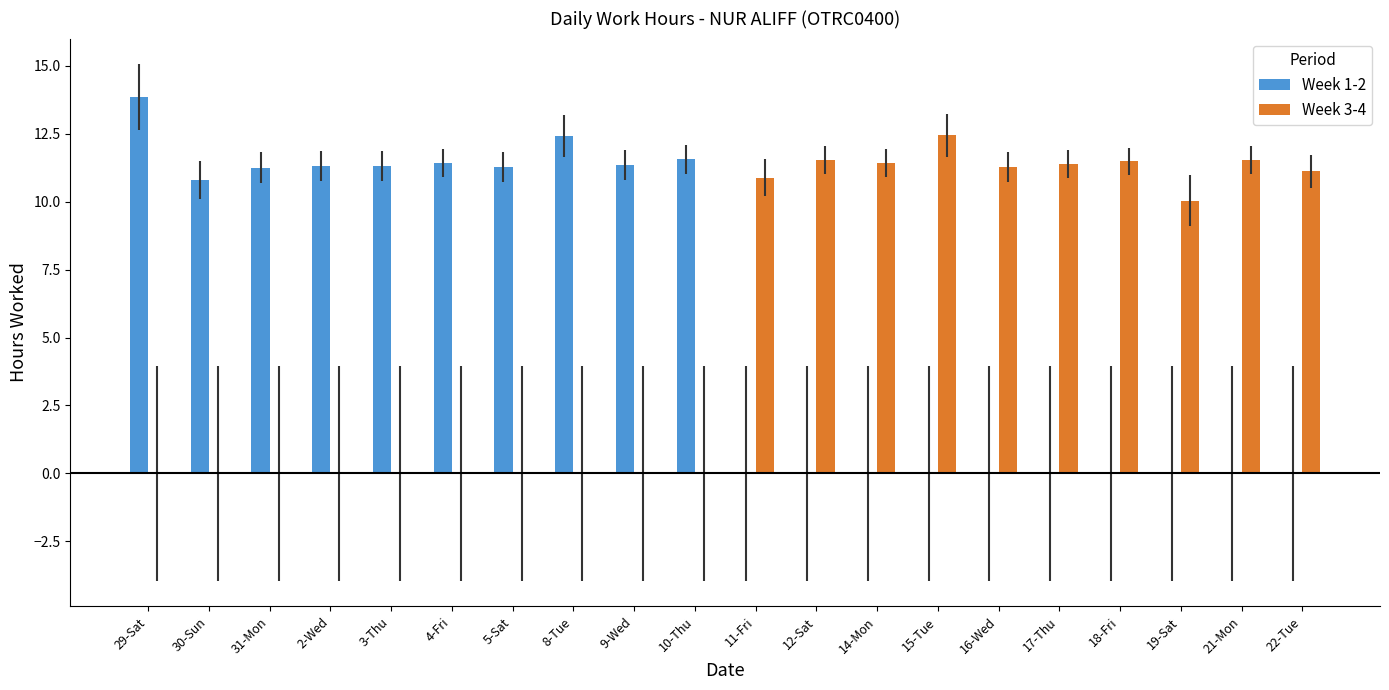

What are all the series names shown in the legend?

Week 1-2, Week 3-4